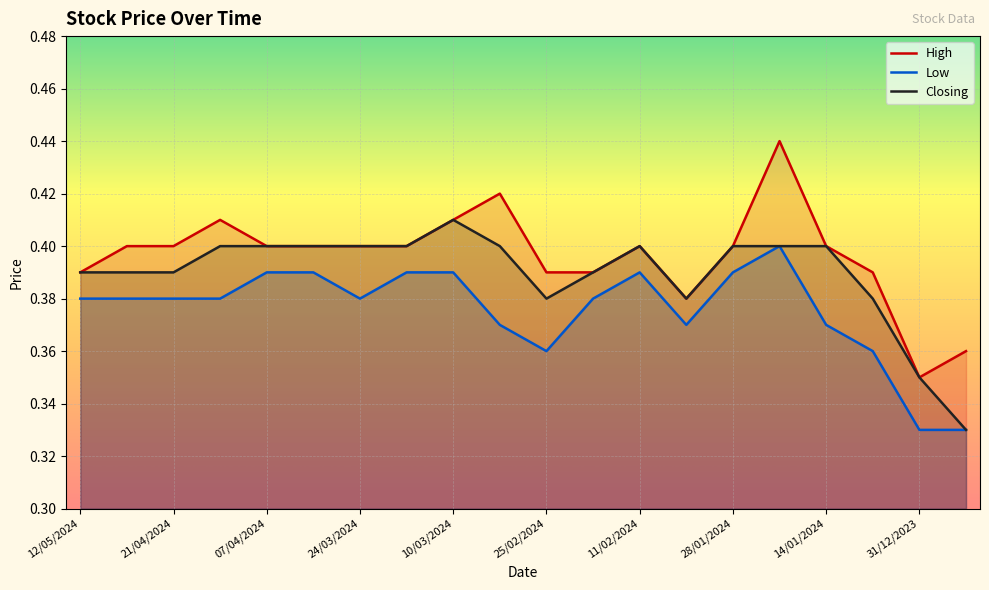

The value of Low at 10/03/2024 is 0.2. True or false?

False